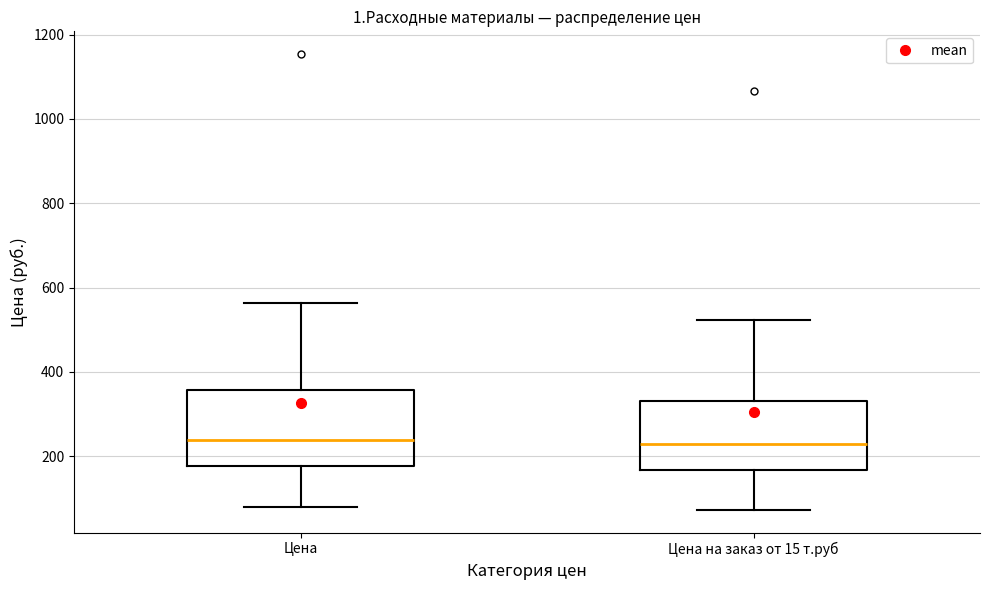

Reading left to right, transcribe this box plot: for each box, give where its median line is, the range the box spans, and where its two whiskers end, as read against the y-axis. The values are not printed on the chart, so give them approximately, as read against the axis.

Цена: median 240, box 180 to 360, whiskers 80 to 560
Цена на заказ от 15 т.руб: median 220, box 160 to 340, whiskers 80 to 520